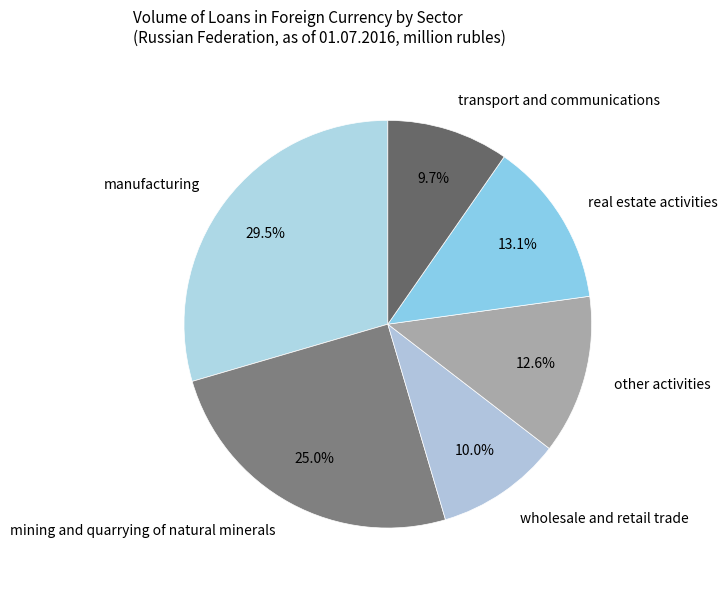

What percentage is the mining and quarrying of natural minerals slice, to the nearest percent?

25%